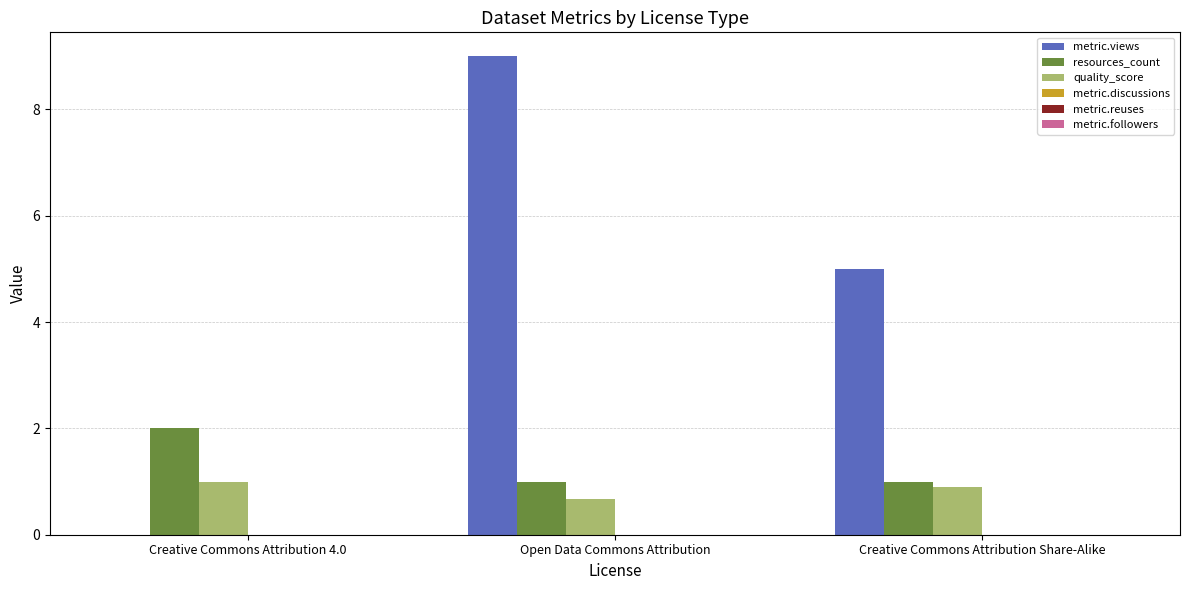

What is the highest value of the resources_count series?

2.0